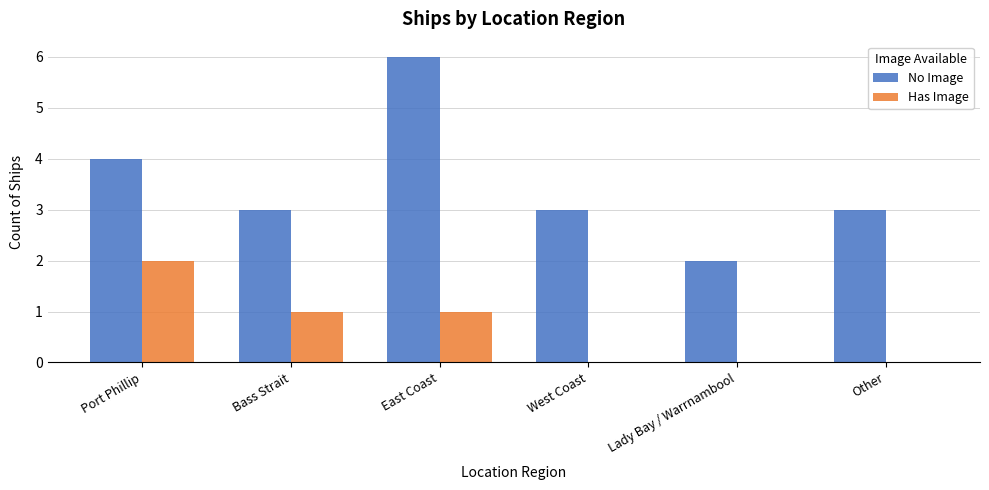

Which series changed the most between East Coast and Lady Bay / Warrnambool?

No Image